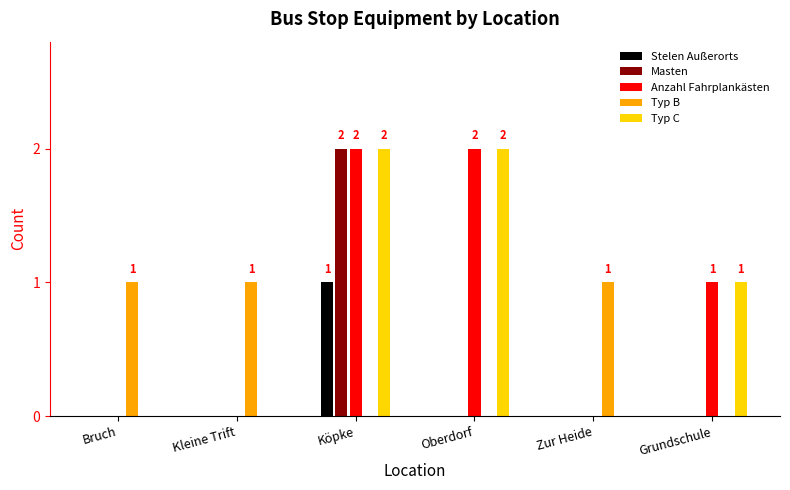

Is the value of Anzahl Fahrplankästen at Zur Heide greater than the value of Typ C at Köpke?

No